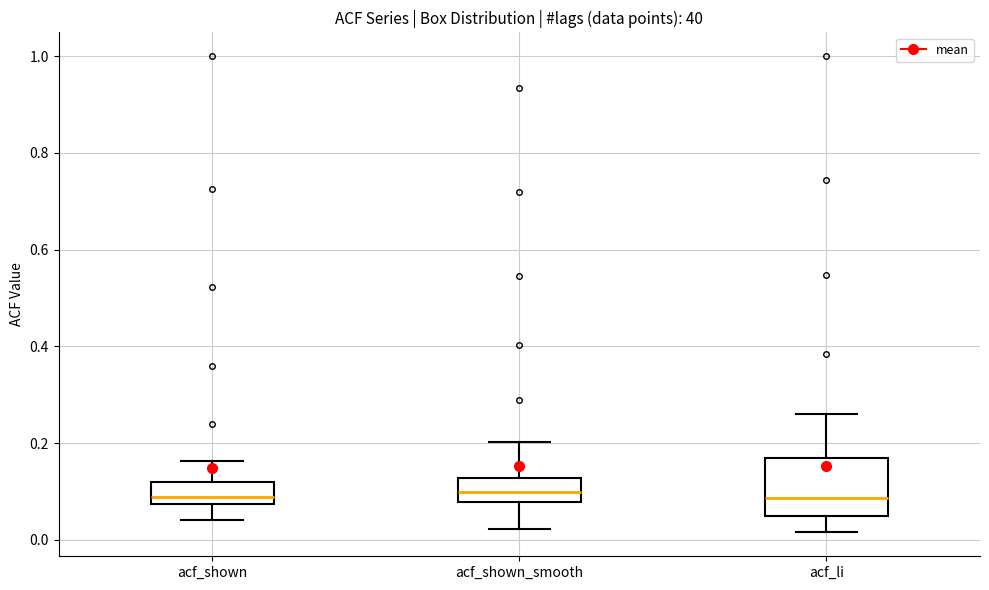

Reading left to right, read every box against the y-axis: the position of its median line, the range the box covers, and the ends of its whiskers. The values are not printed on the chart, so give them approximately, as read against the axis.

acf_shown: median 0.08 (just above the box's lower edge), box 0.08 to 0.12, whiskers 0.04 to 0.16
acf_shown_smooth: median 0.10, box 0.08 to 0.12, whiskers 0.02 to 0.20
acf_li: median 0.08, box 0.04 to 0.18, whiskers 0.02 to 0.26